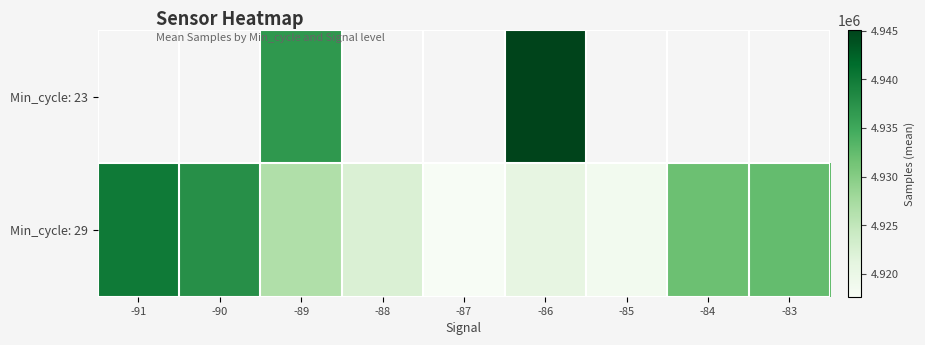

What is the maximum value shown in the chart?

4945058.0